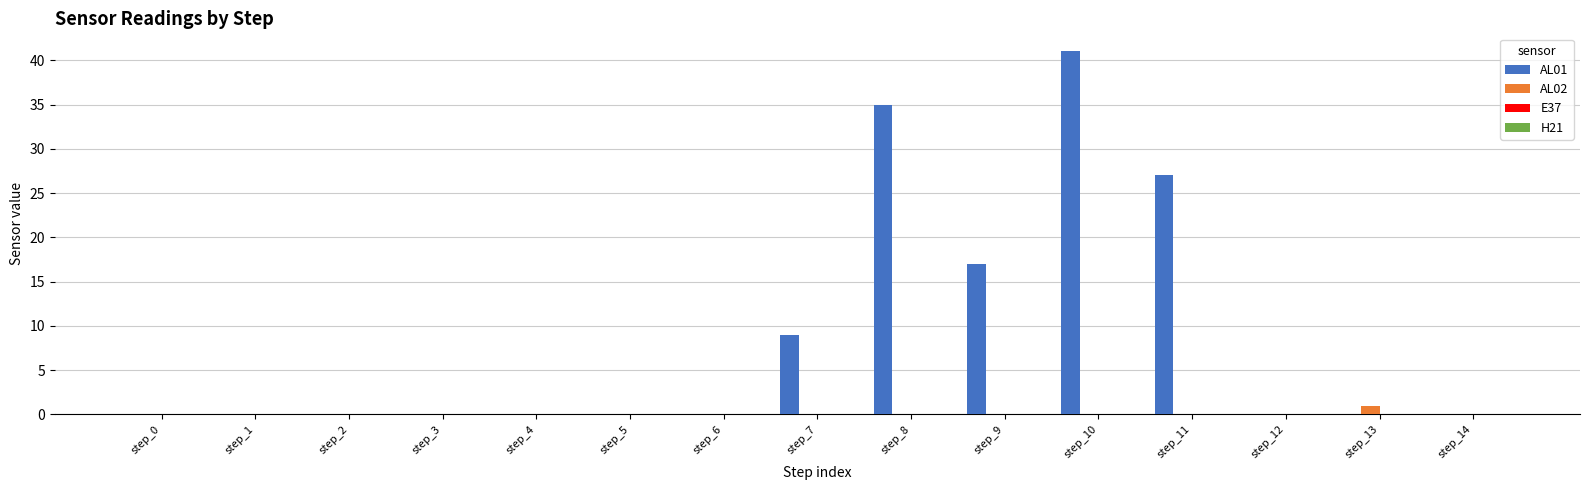

What is the highest value of the AL02 series?

1